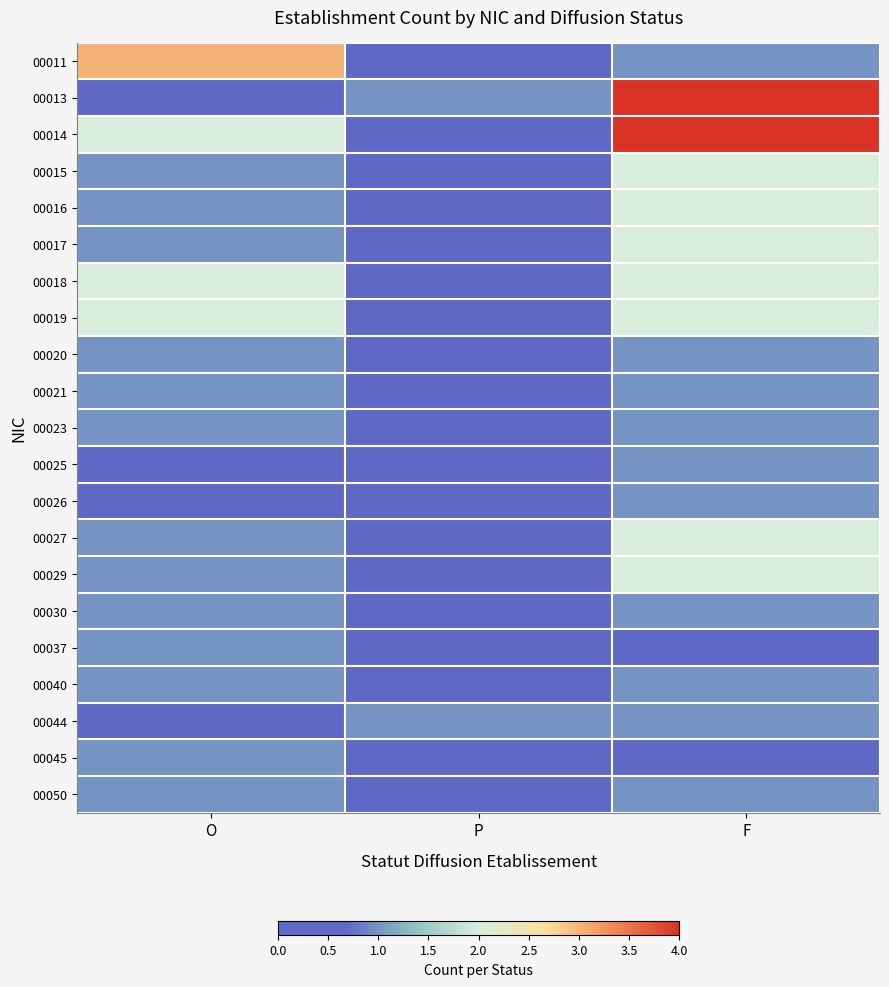

How many series are shown in this chart?

21